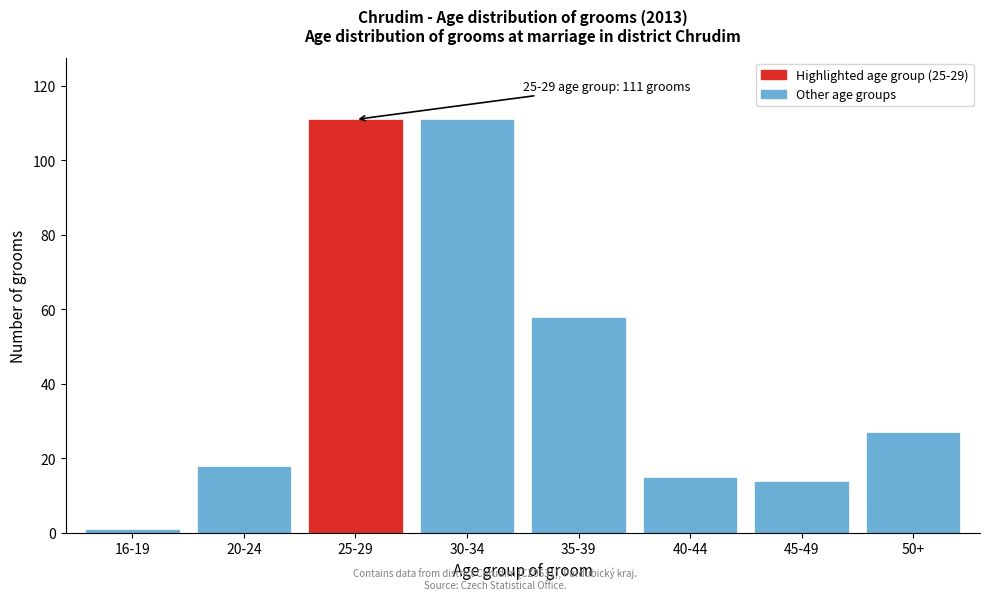

Reading right to left, list all the values displayed in this chart.

50+=27	45-49=14	40-44=15	35-39=58	30-34=111	25-29=111	20-24=18	16-19=1